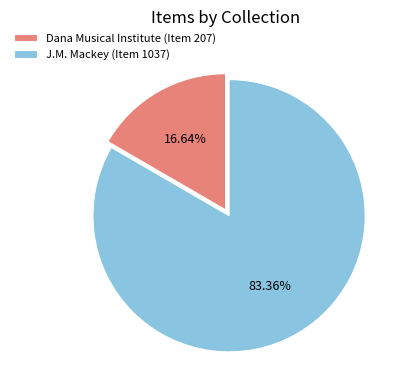

Which has a higher value, Dana Musical Institute (Item 207) or J.M. Mackey (Item 1037)?

J.M. Mackey (Item 1037)